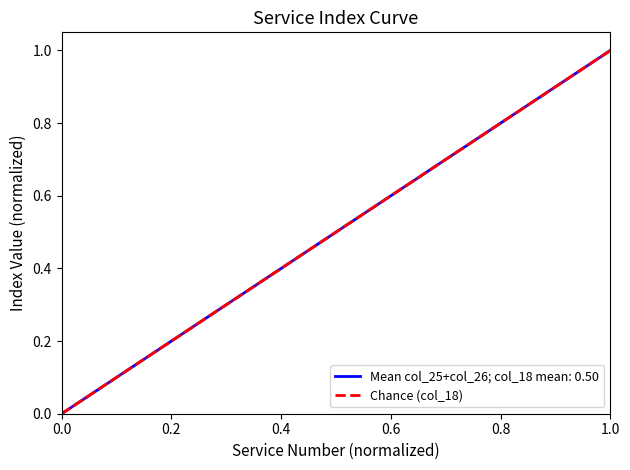

How many values are between 0 and 1?

10